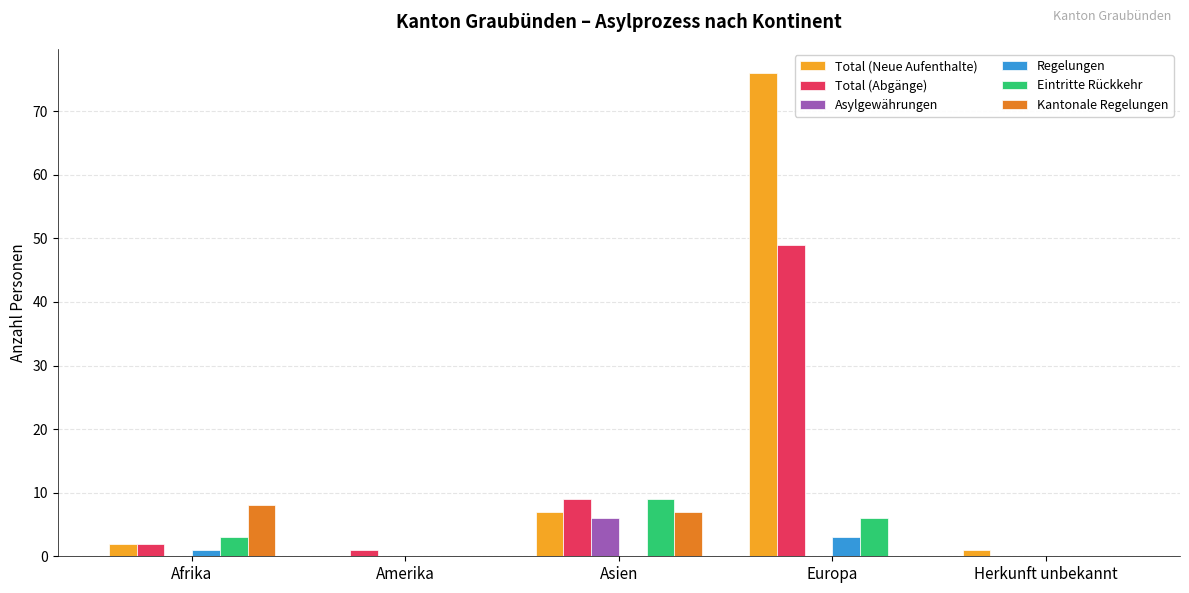

What is the total value across all series at Asien?

38